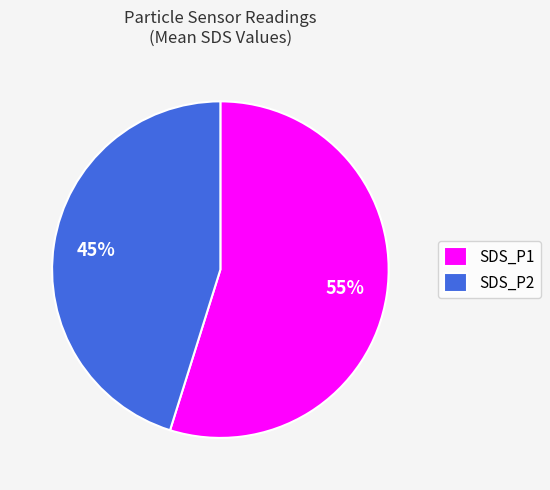

To the nearest percent, what portion does SDS_P2 represent?

45%